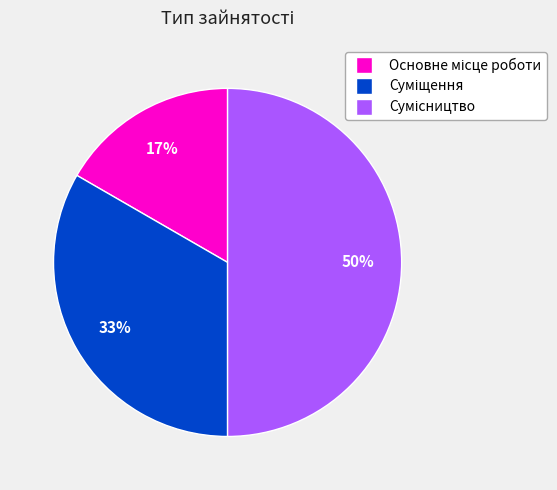

To the nearest percent, what is the difference between the largest and smallest slice percentages?

33%